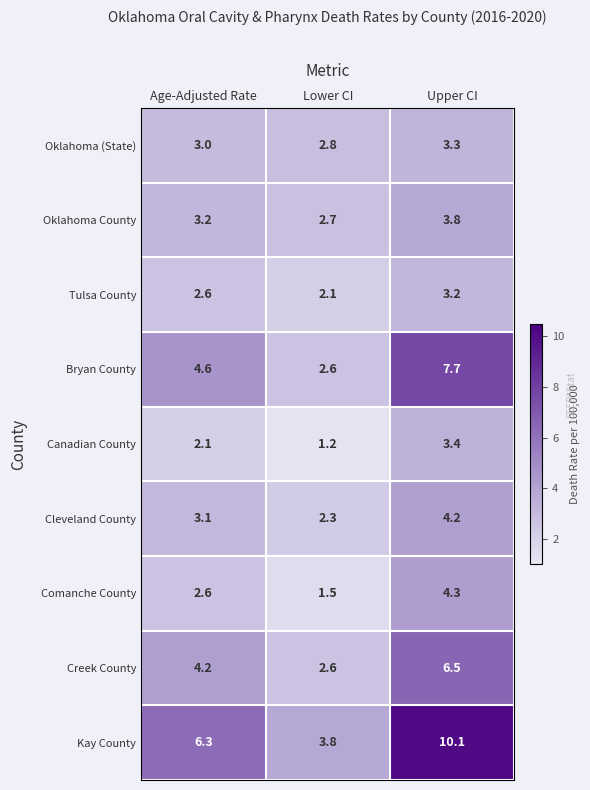

What is the spread (max minus min) of values at Lower CI?

2.6